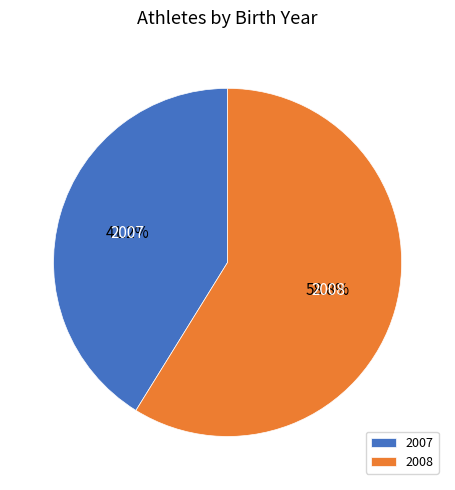

To the nearest percent, what portion does 2008 represent?

59%